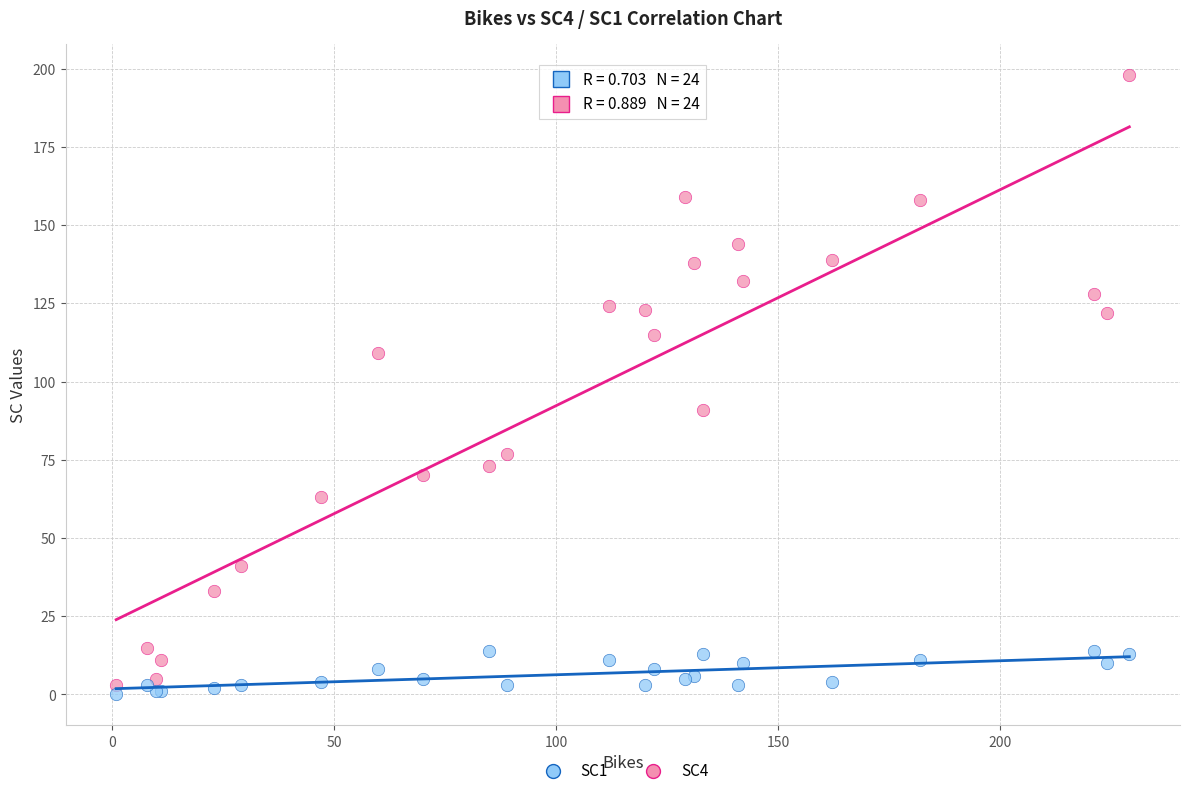

Which series contains the highest Y value?

SC4